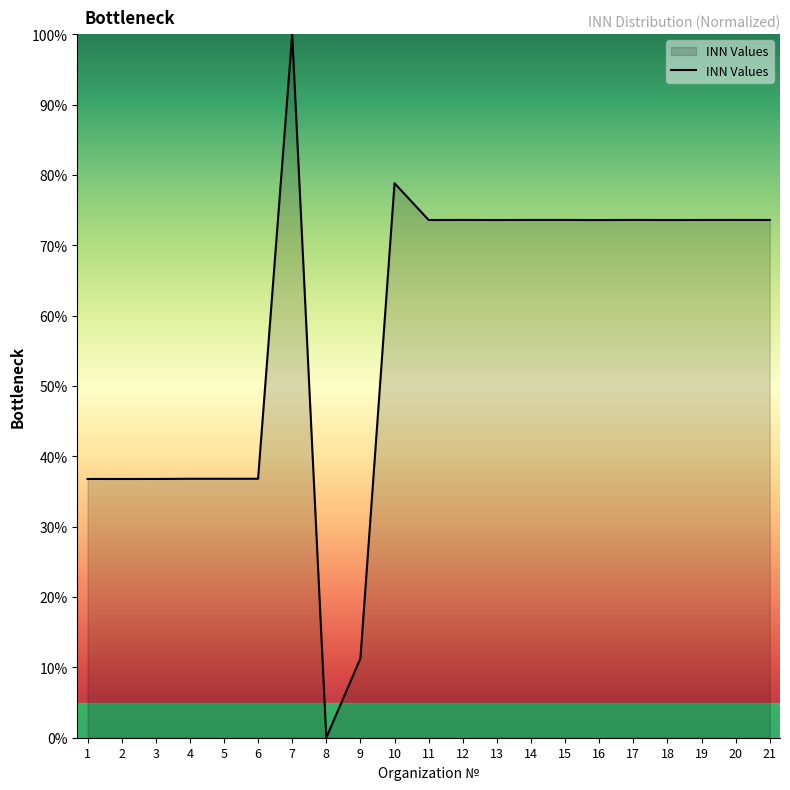

Approximately how many times larger is the value at 20 compared to 5?

2.0